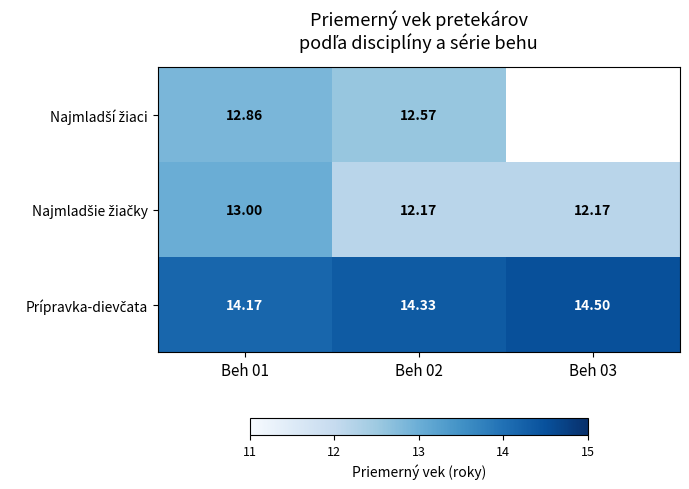

True or false: Najmladšie žiačky has a value of 17.1 at Beh 01.

False